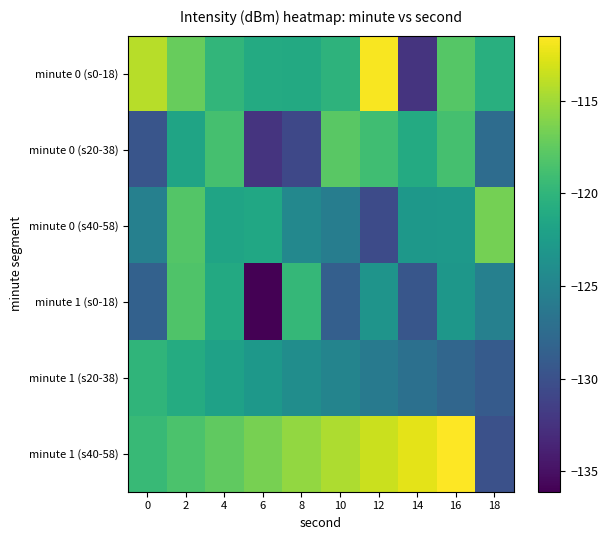

What is the maximum value shown in the chart?

-111.5